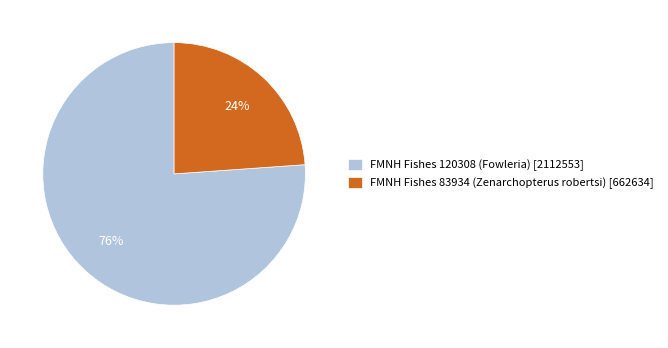

To the nearest percent, what is the average slice percentage?

50%